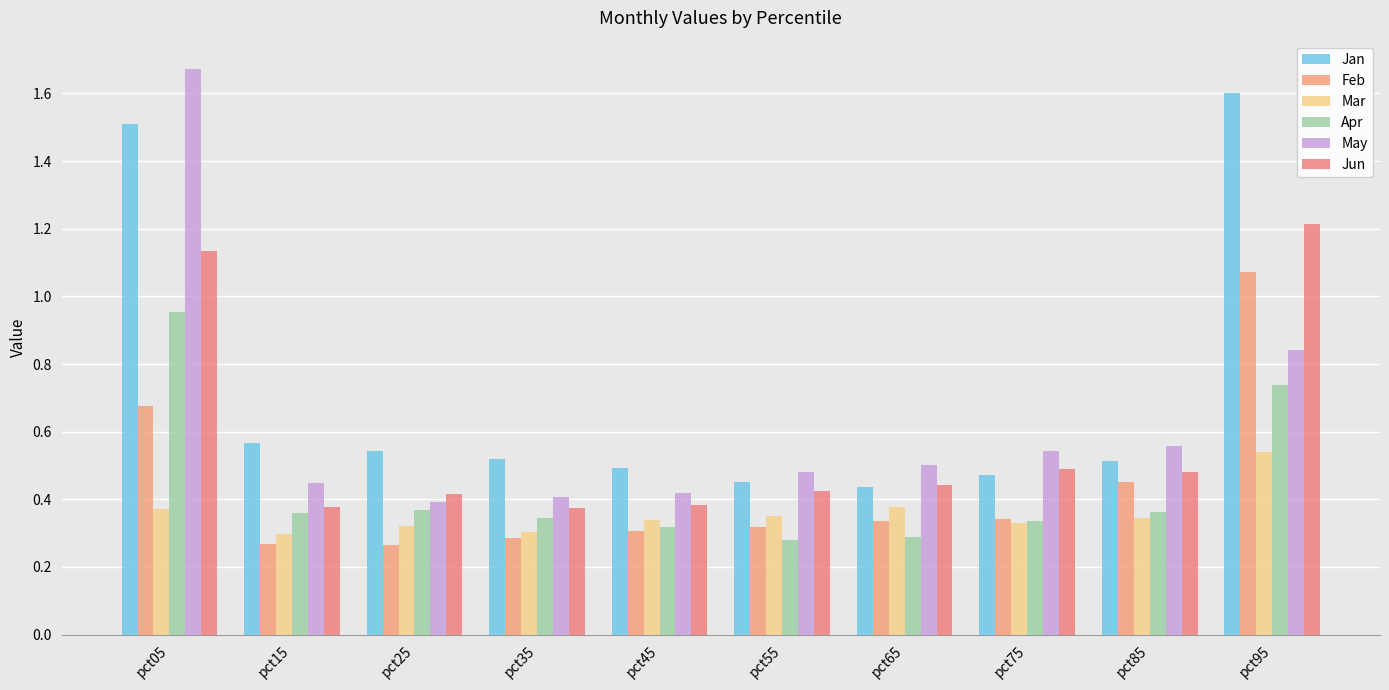

What is the difference between the May values at pct05 and pct45?

1.3